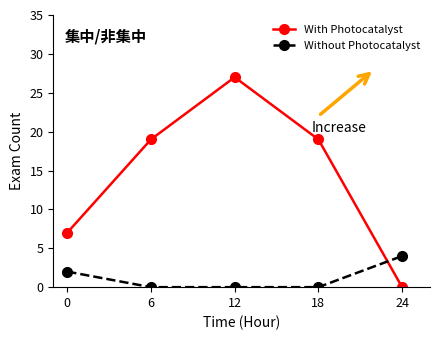

True or false: With Photocatalyst has a value of -9 at 24.

False